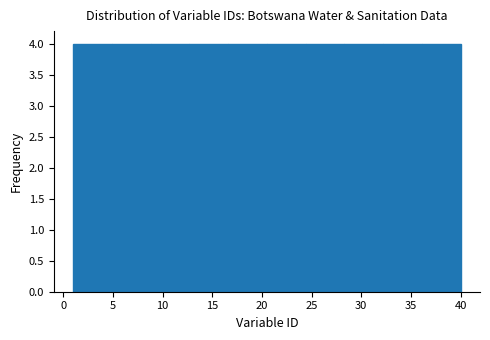

Reading left to right, list every bar in this chart as the range it spans on the x-axis followed by its height. Neither the bar edges nor the heights are printed on the chart, so give them approximately, as read against the axes.

1.0 to 4.9: 4
4.9 to 8.8: 4
8.8 to 12.7: 4
12.7 to 16.6: 4
16.6 to 20.5: 4
20.5 to 24.4: 4
24.4 to 28.3: 4
28.3 to 32.2: 4
32.2 to 36.1: 4
36.1 to 40.0: 4